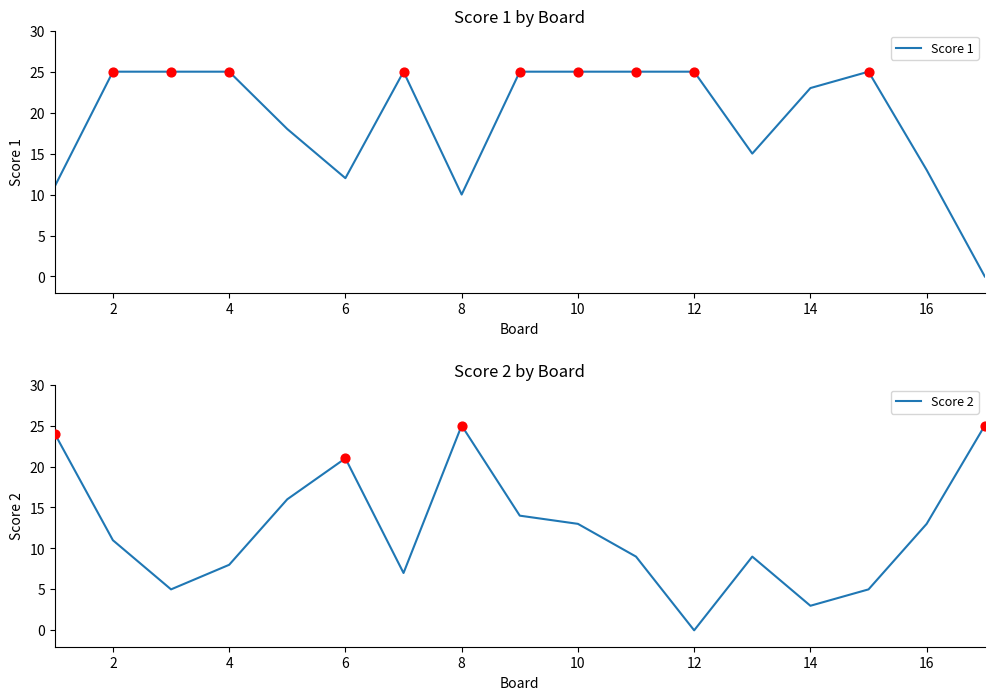

At how many categories does at least one series exceed 15?

15